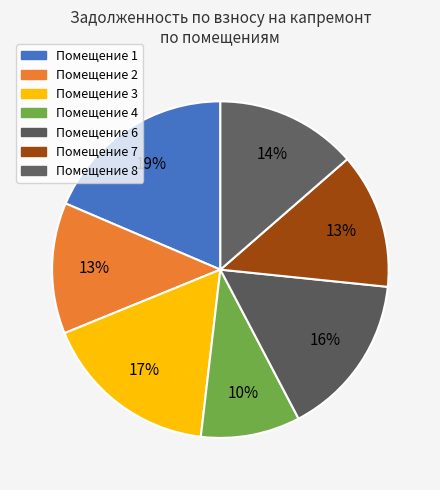

Is there a majority slice in this chart?

No